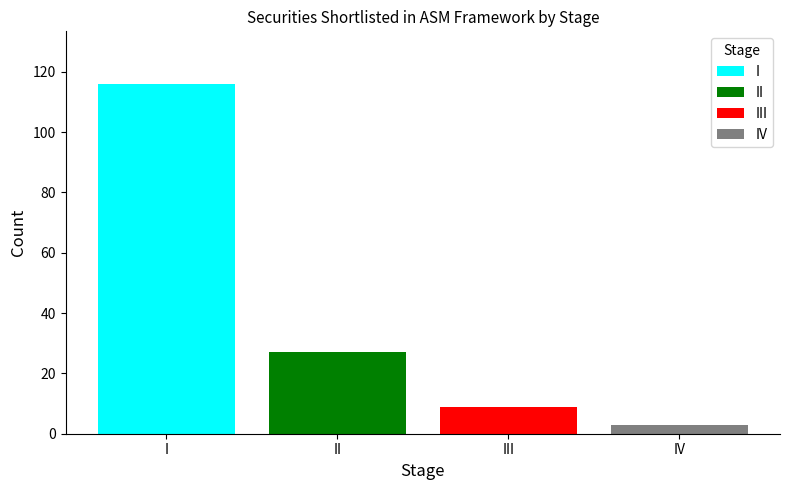

Which has a higher value, III or I?

I